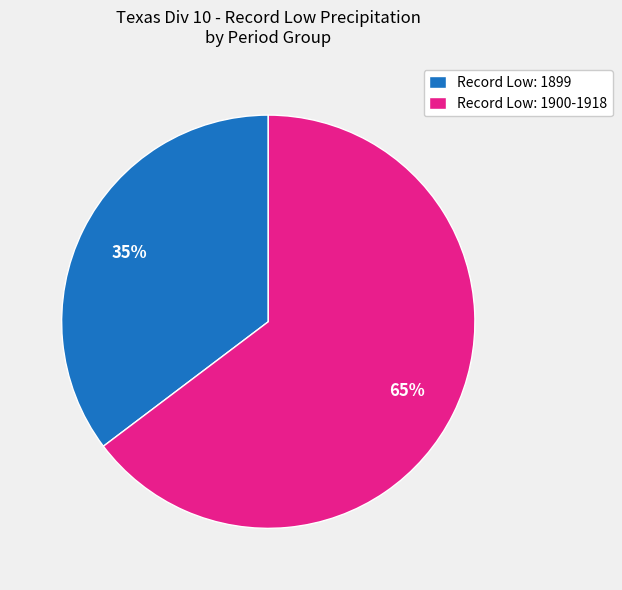

The Record Low: 1900-1918 slice represents 65% of the pie. True or false?

True